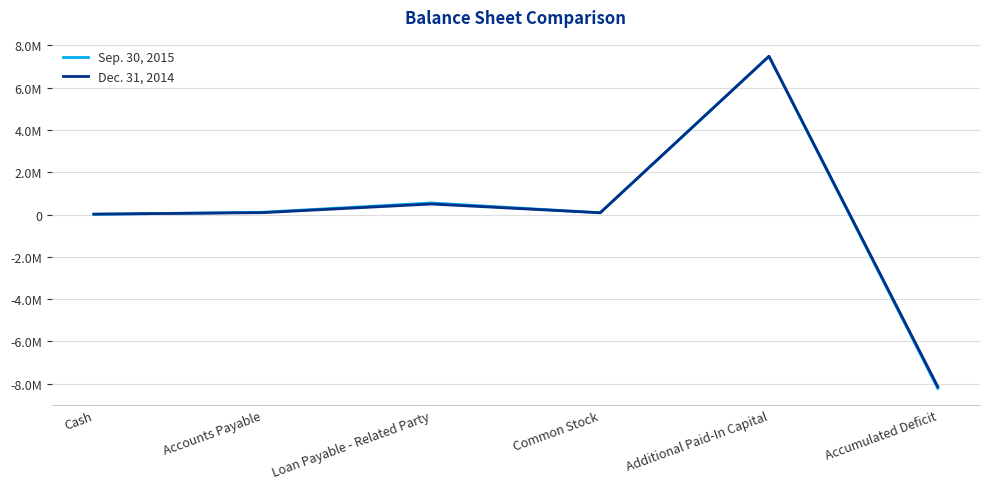

What are all the series names shown in the legend?

Sep. 30, 2015, Dec. 31, 2014